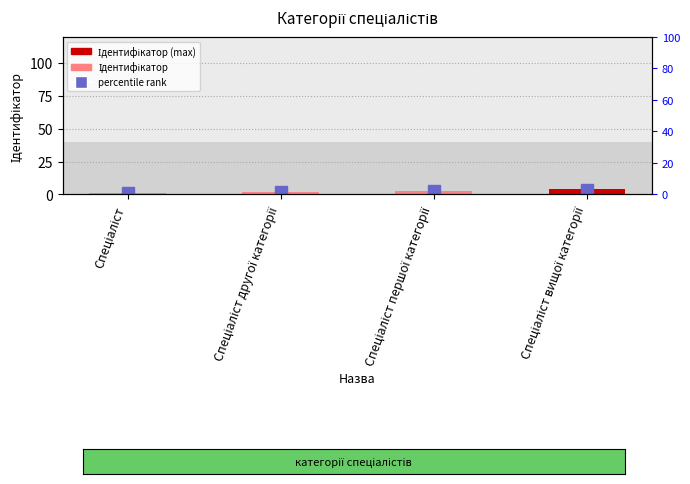

Reading right to left, what are all the values shown in this chart?

4	3	2	1